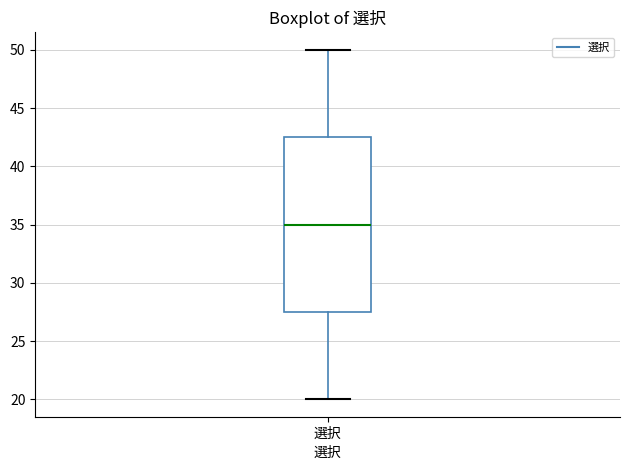

Read this box plot against the y-axis: the position of the median line, the range covered by the box, and the ends of both whiskers. The values are not printed on the chart, so give them approximately, as read against the axis.

median 35.0, box 27.5 to 42.5, whiskers 20.0 to 50.0